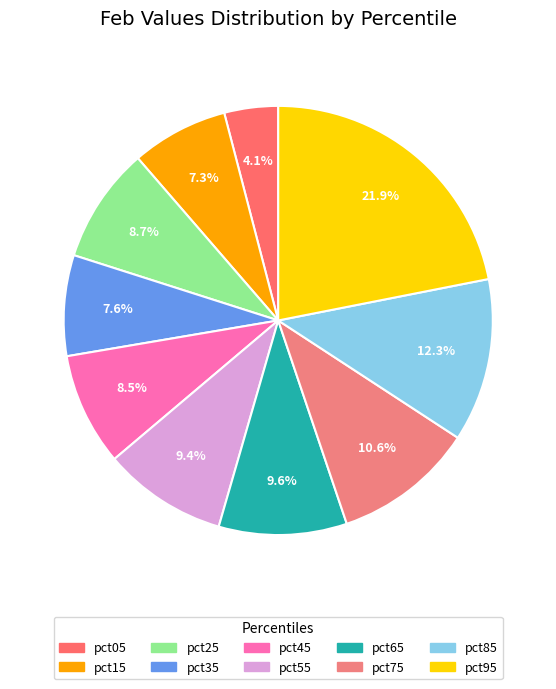

Which slice is the largest?

pct95